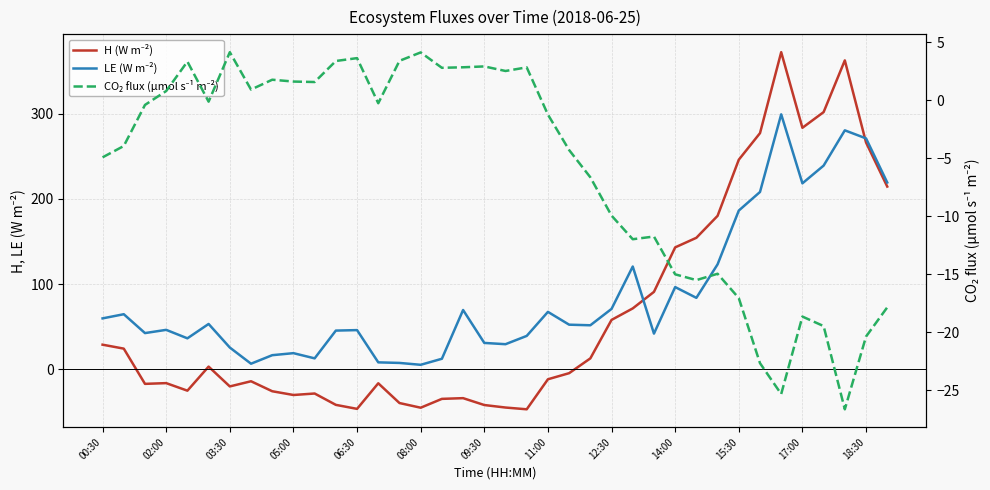

What is the sum of all H (W m⁻²) values?

2501.7